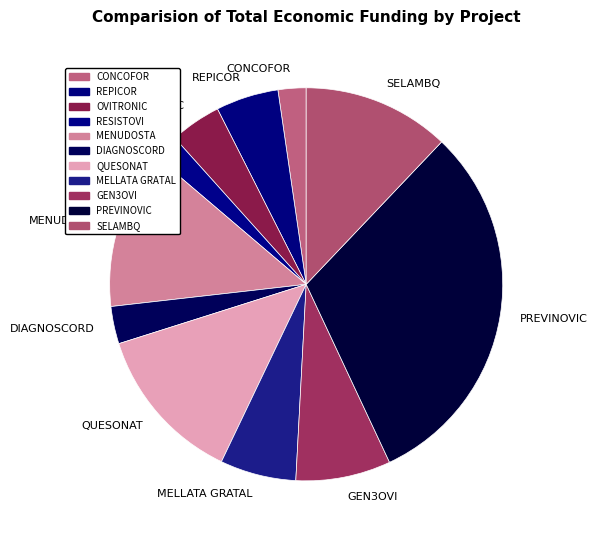

Is there a majority slice in this chart?

No